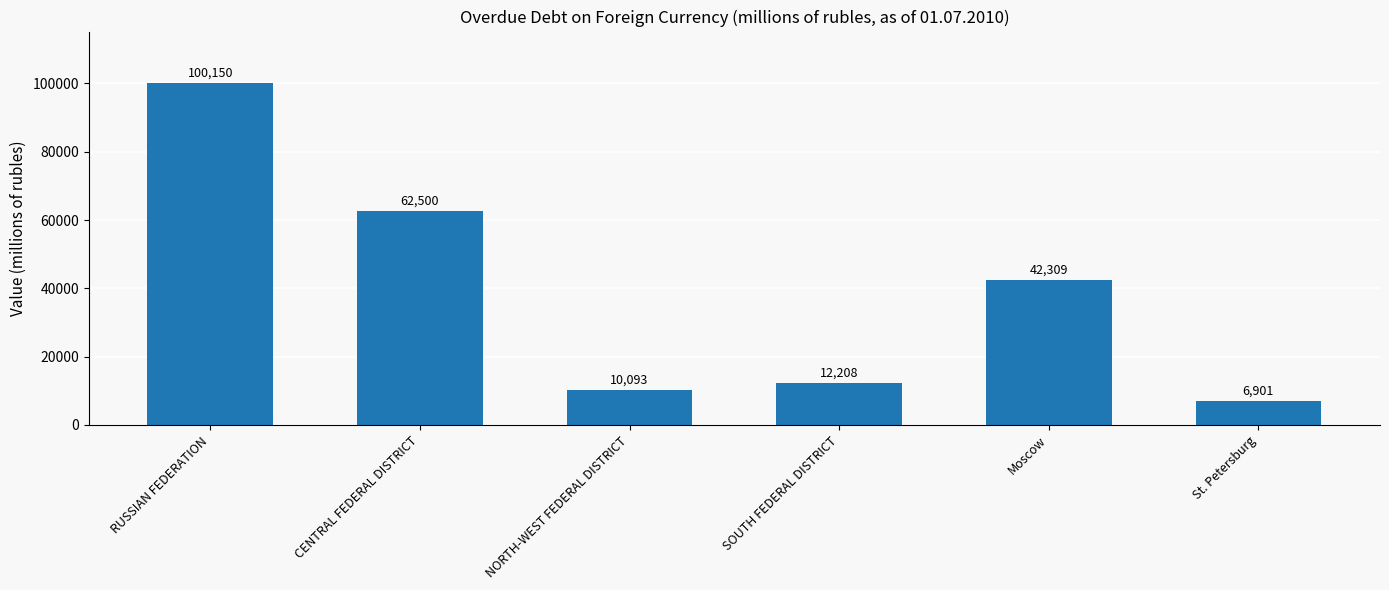

Rank the categories by value from lowest to highest.

St. Petersburg, NORTH-WEST FEDERAL DISTRICT, SOUTH FEDERAL DISTRICT, Moscow, CENTRAL FEDERAL DISTRICT, RUSSIAN FEDERATION